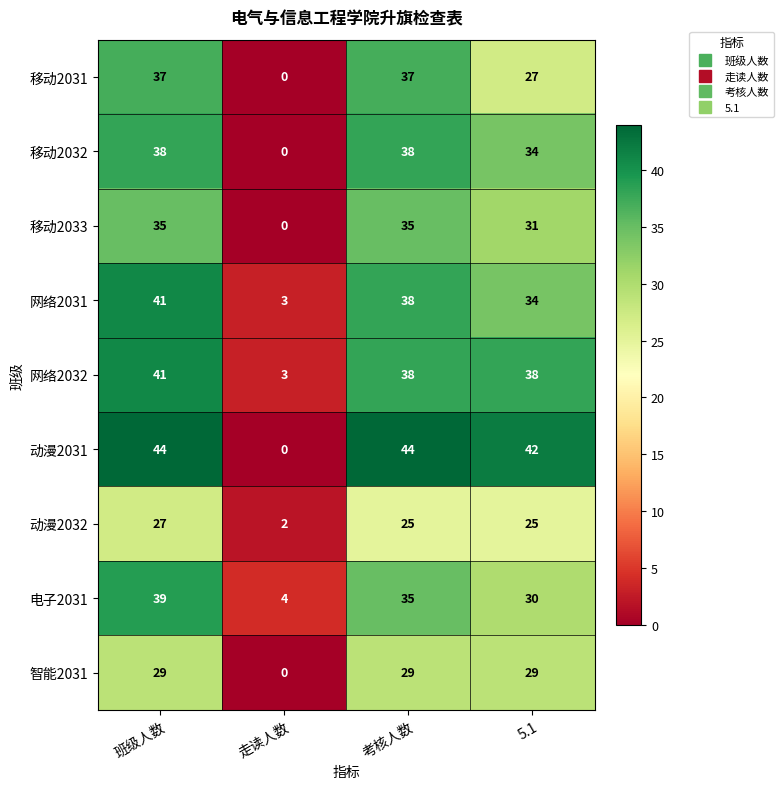

What is the difference between the highest and lowest values at 走读人数?

4